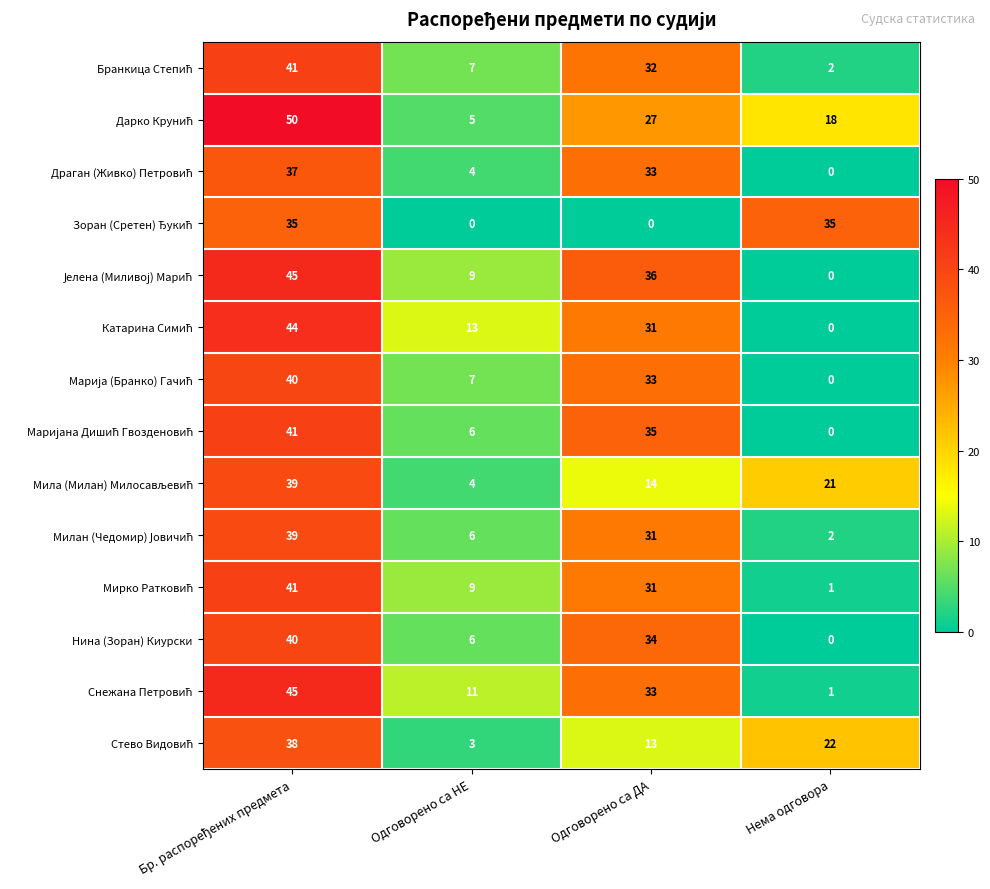

What is the maximum value shown in the chart?

50